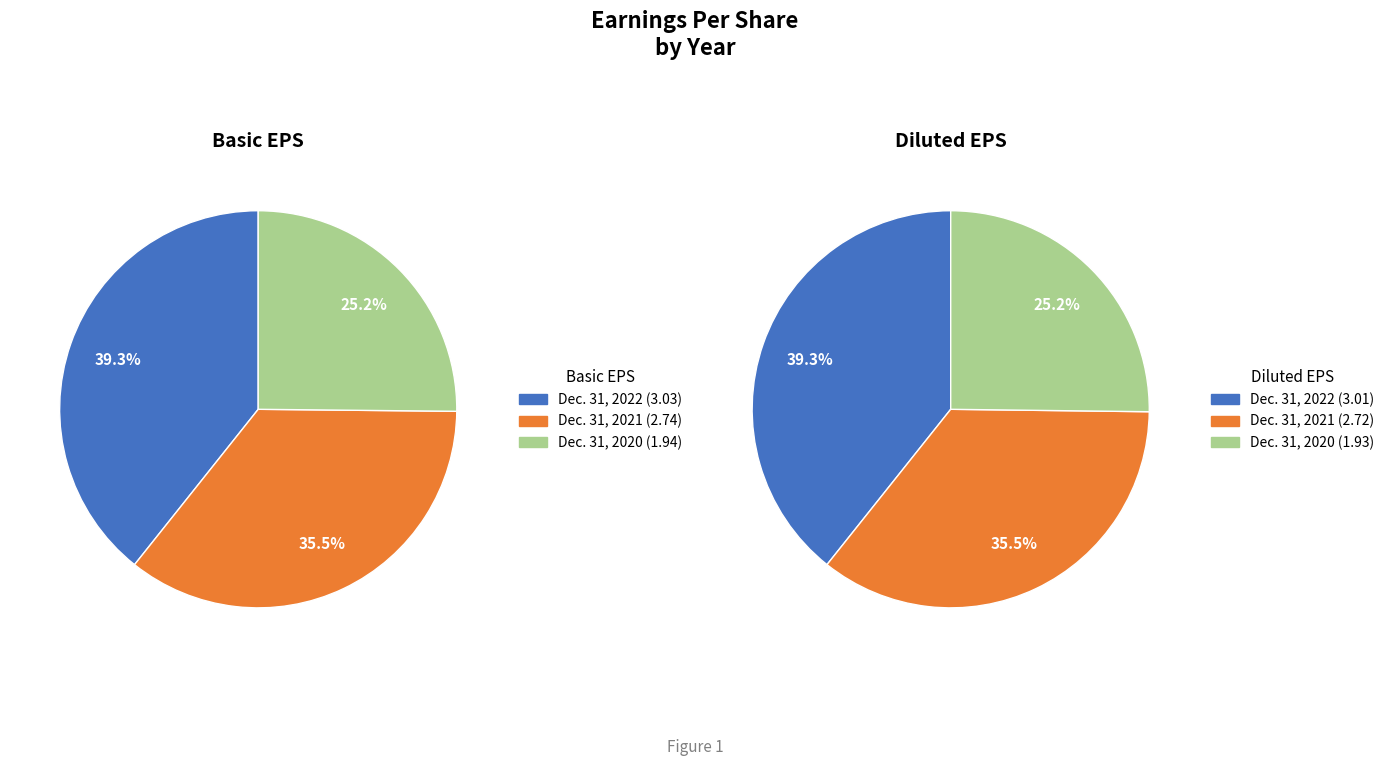

Is the sum of Dec. 31, 2021 and Dec. 31, 2020 greater than half?

Yes